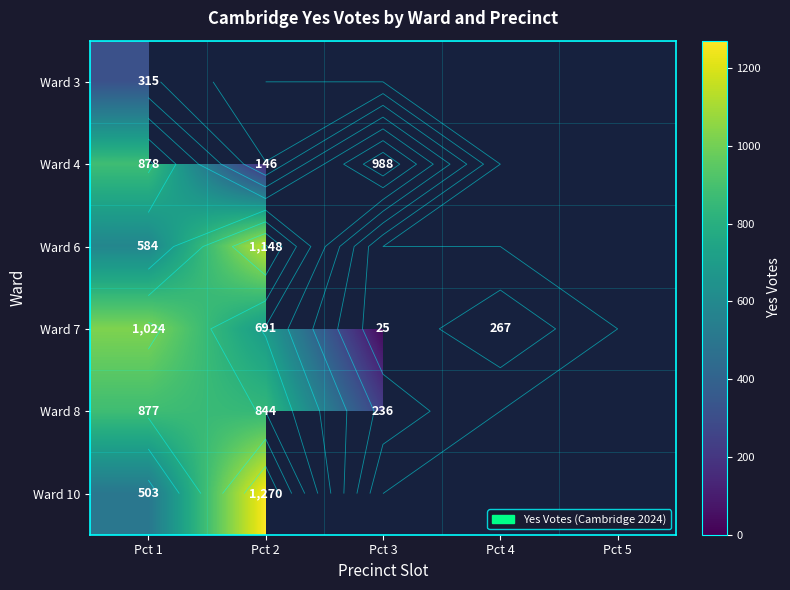

How many positive values does the Ward 4 series have?

3